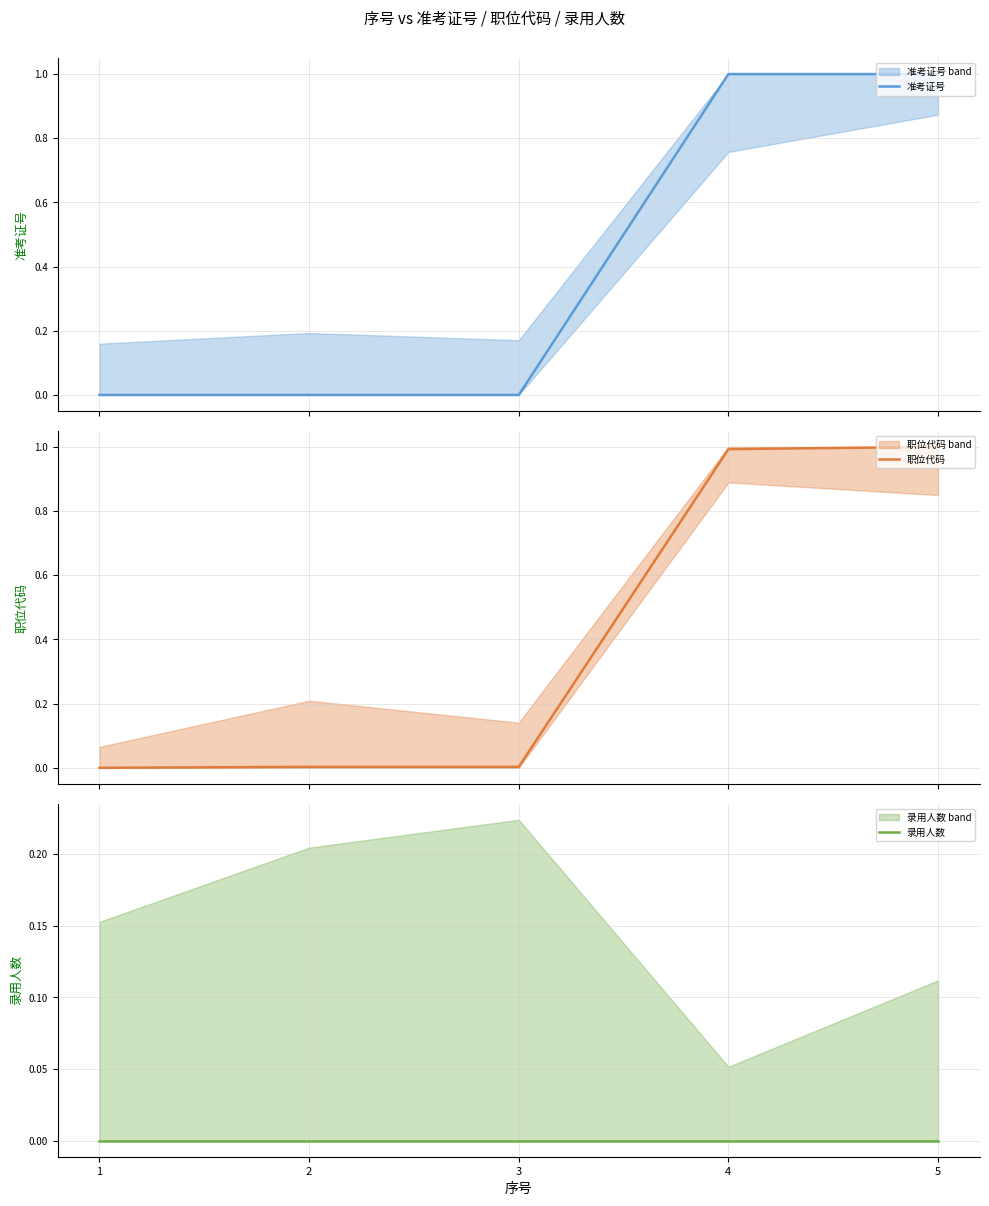

Which series has the largest total across all categories?

准考证号